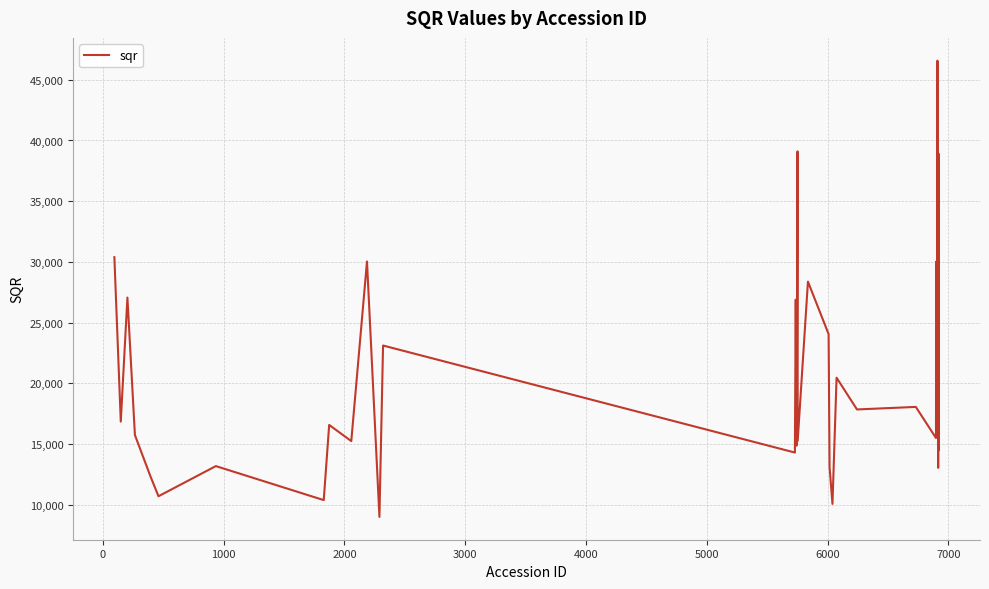

What is the difference between the maximum and minimum values?

37594.0